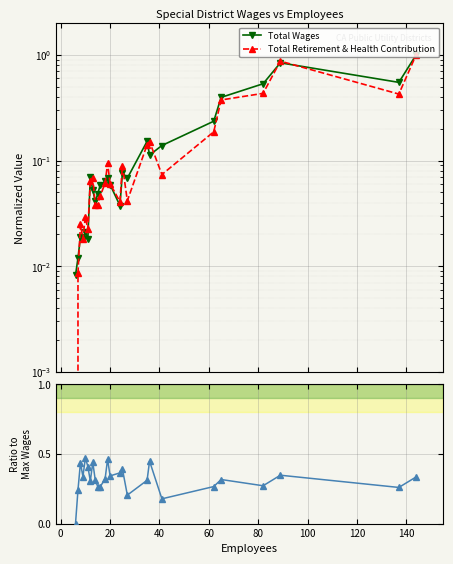

What is the average value of the Total Wages series?

0.2